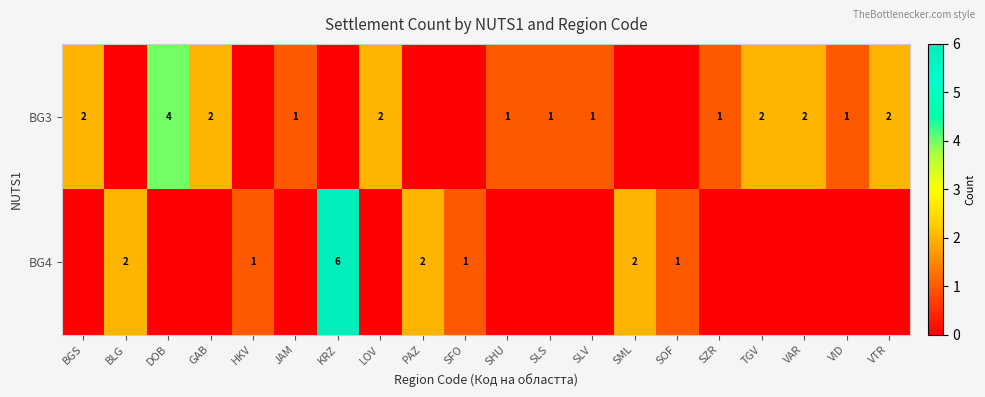

Is it true that BG3 equals 0 at SHU?

False